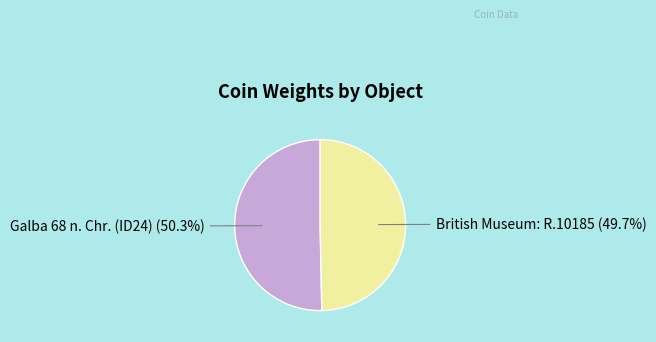

Is Galba 68 n. Chr. (ID24) the majority of the pie?

Yes